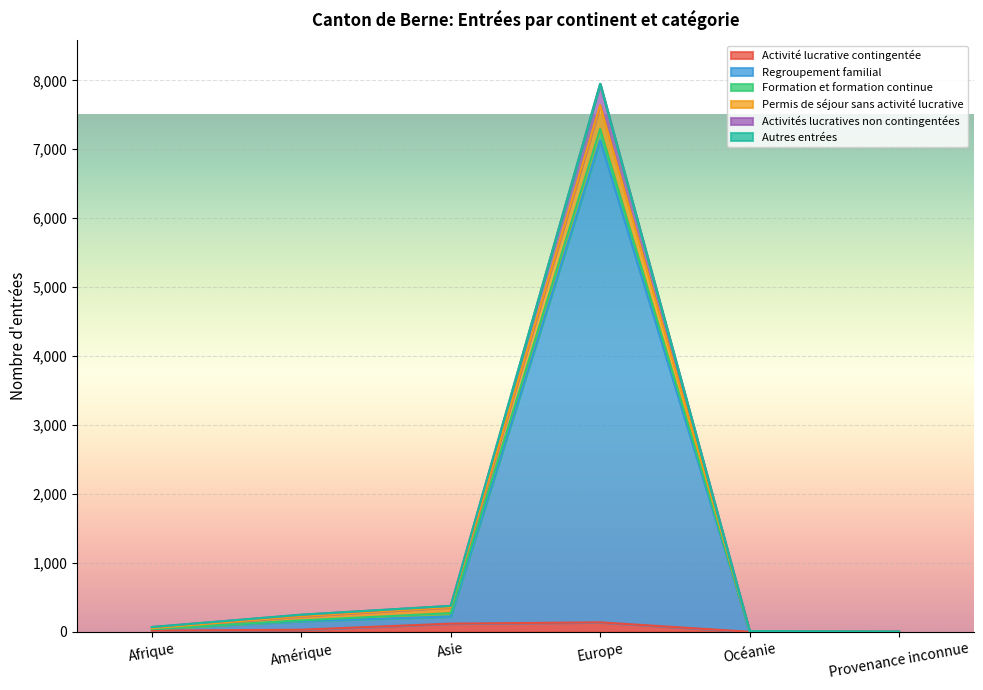

How many data points does each series have?

6